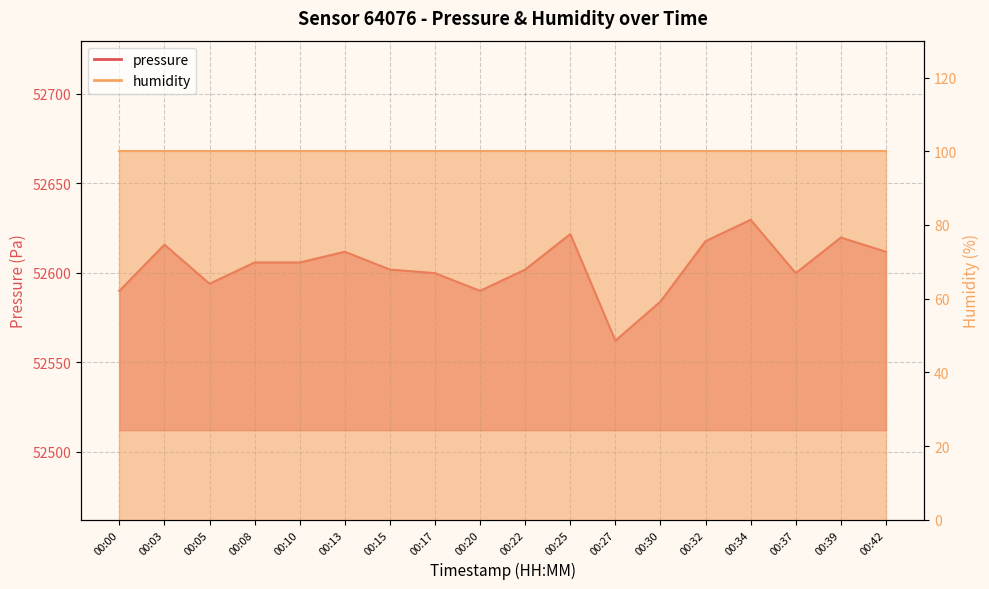

At which label does the data first exceed 52605?

00:03